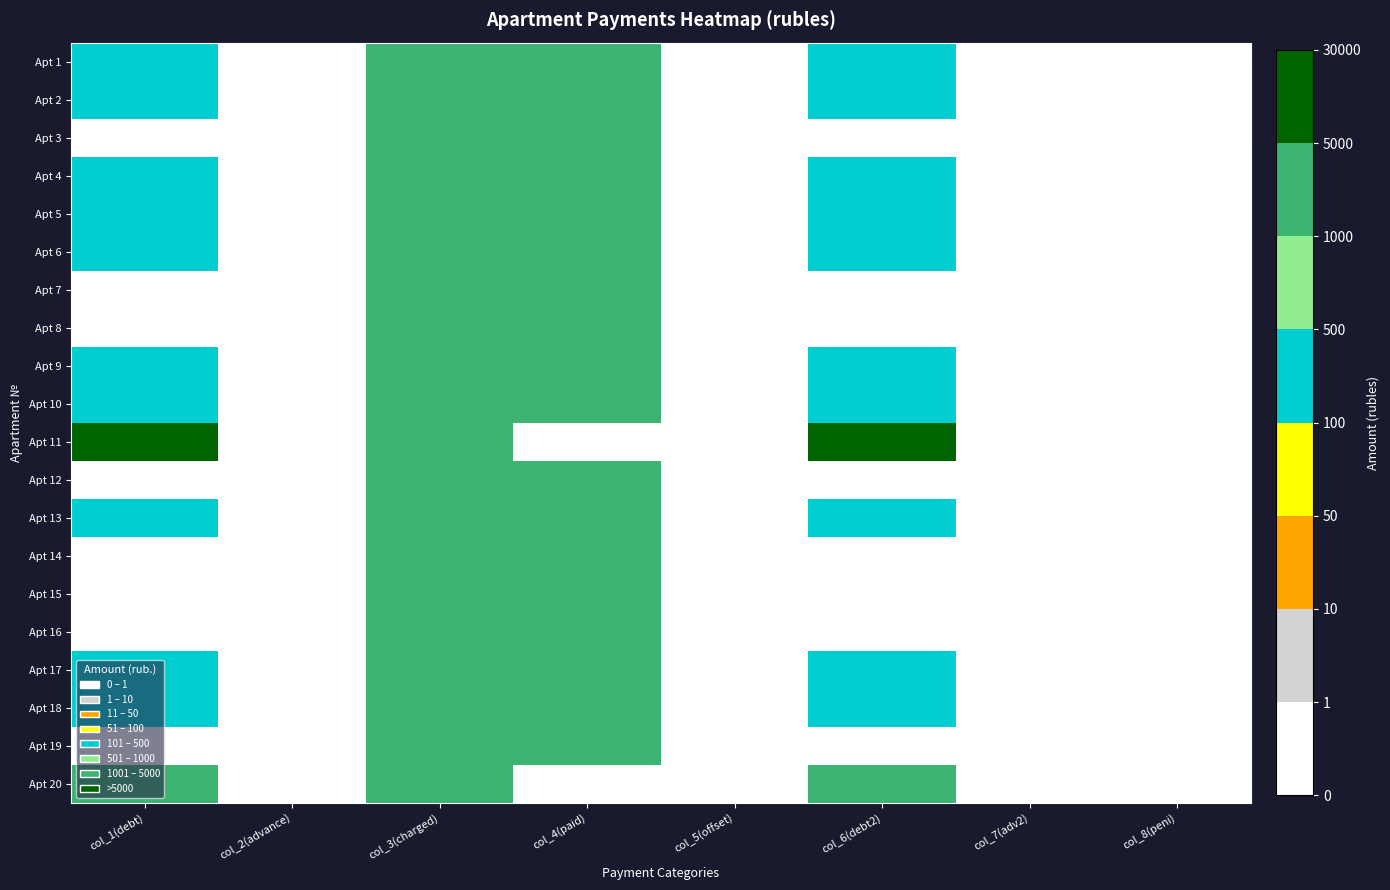

Which has a higher value, col_1(debt) or col_2(advance)?

col_1(debt)